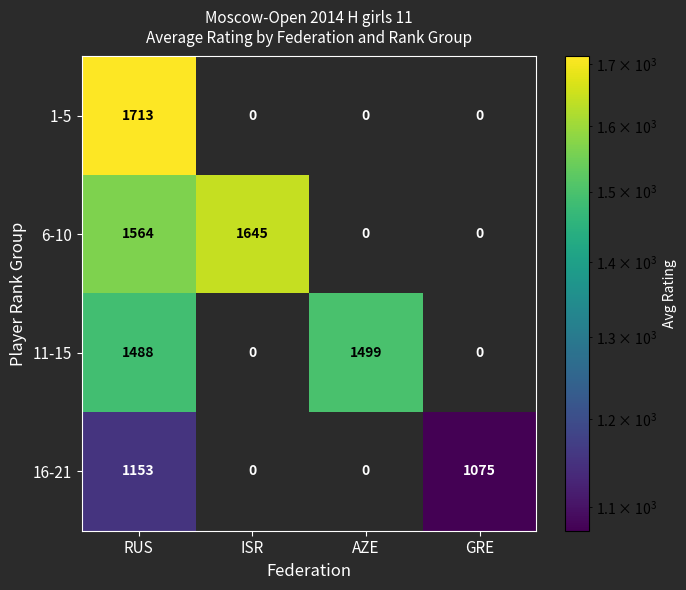

At which category is the sum across all series the highest?

RUS